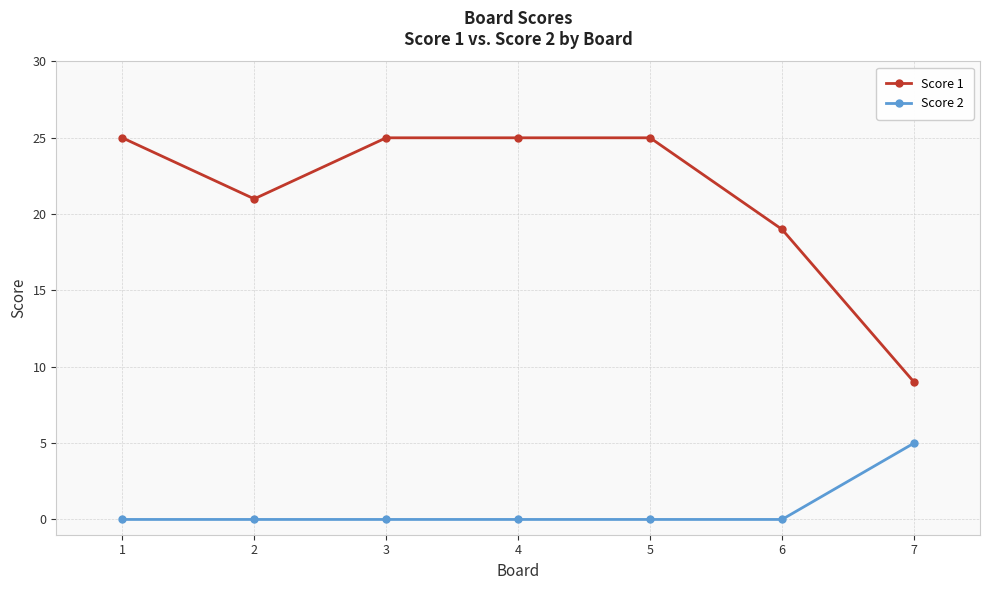

Reading left to right, list all the values displayed in this chart.

Score 1: 25	21	25	25	25	19	9
Score 2: 0	0	0	0	0	0	5